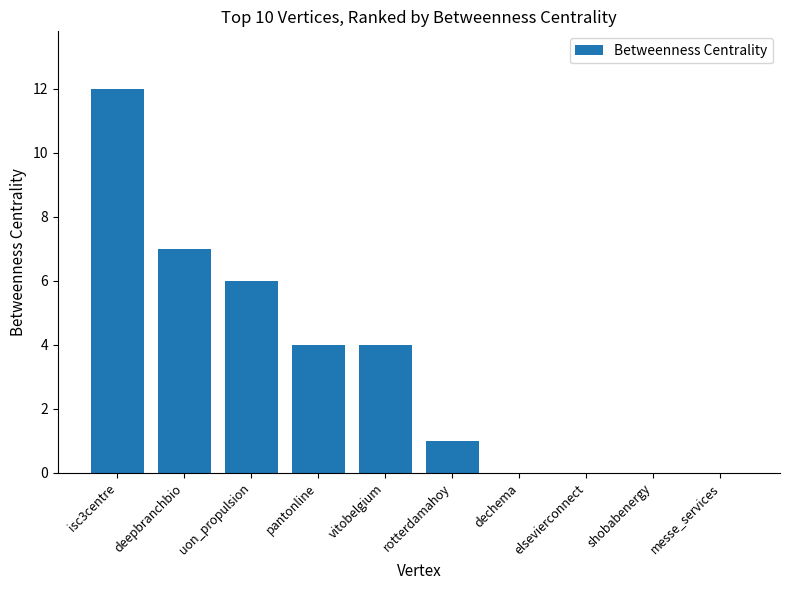

Are the bars horizontal?

No